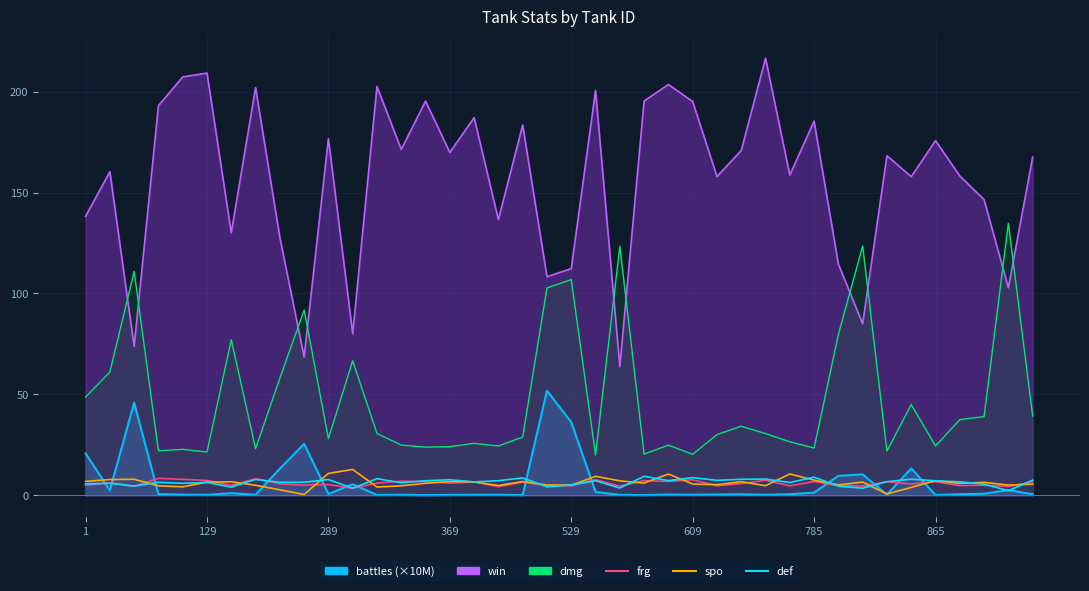

The value of def at 21 is 3.6. True or false?

False